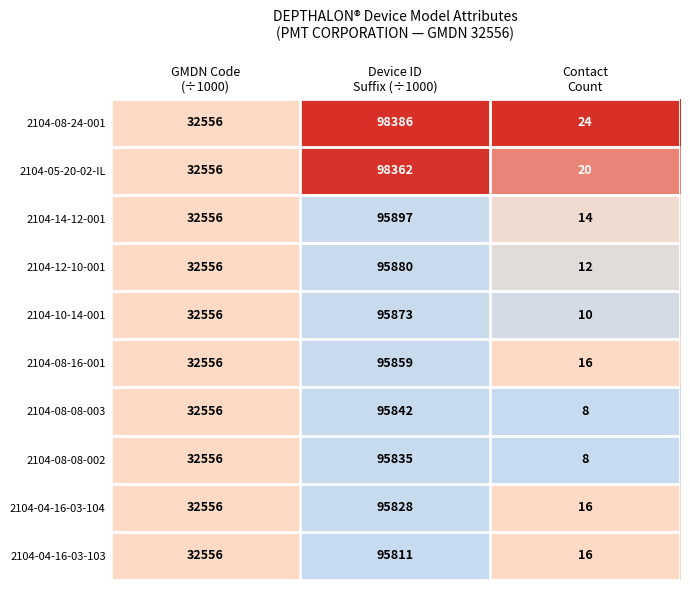

Which series has the widest spread of values?

2104-08-24-001